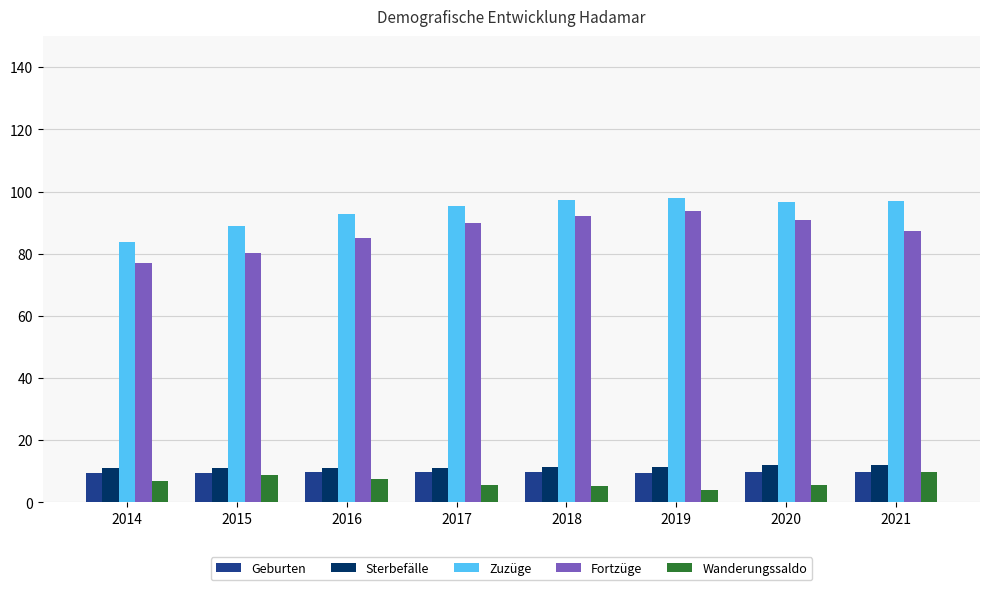

Is the value of Sterbefälle at 2016 greater than the value of Fortzüge at 2014?

No